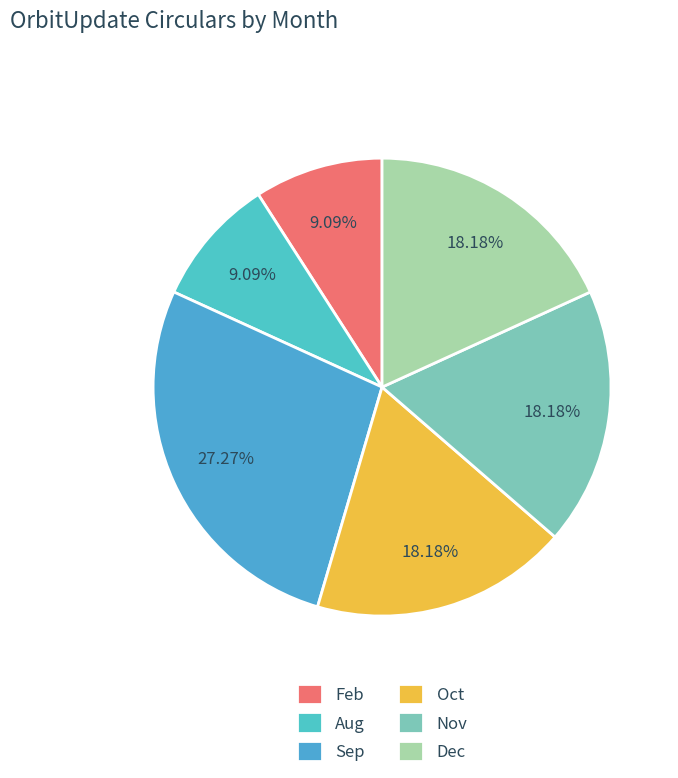

Does Feb account for over 50% of the chart?

No